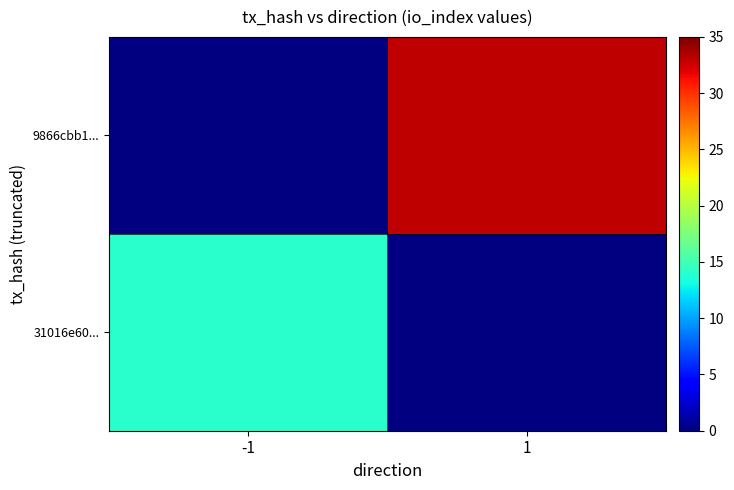

Rank the categories by 31016e60... value from lowest to highest.

-1, 1